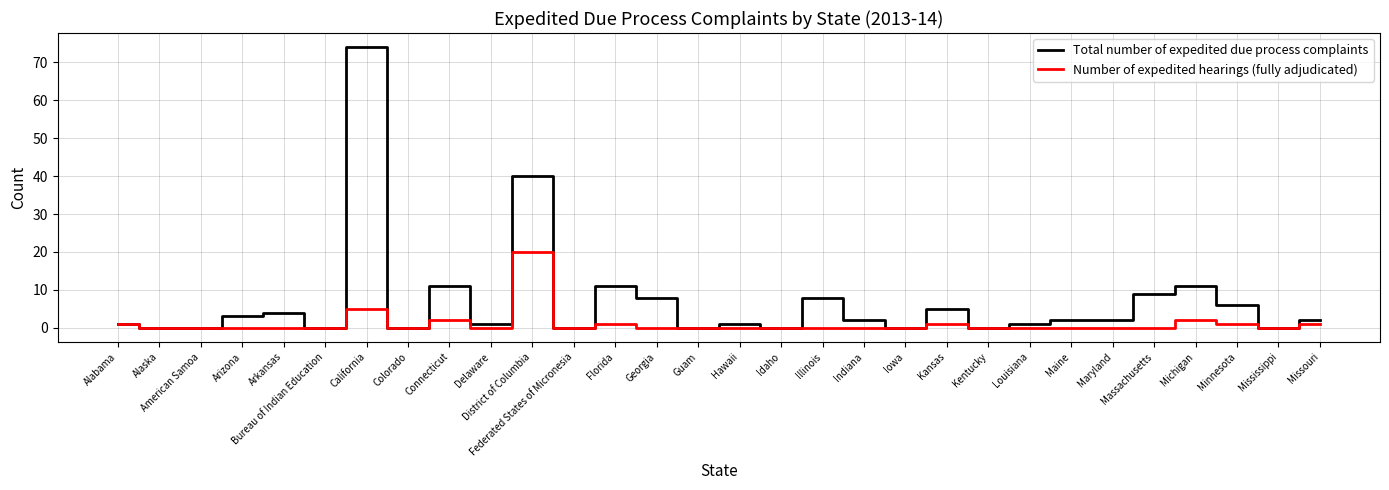

What is the spread (max minus min) of values at Minnesota?

5